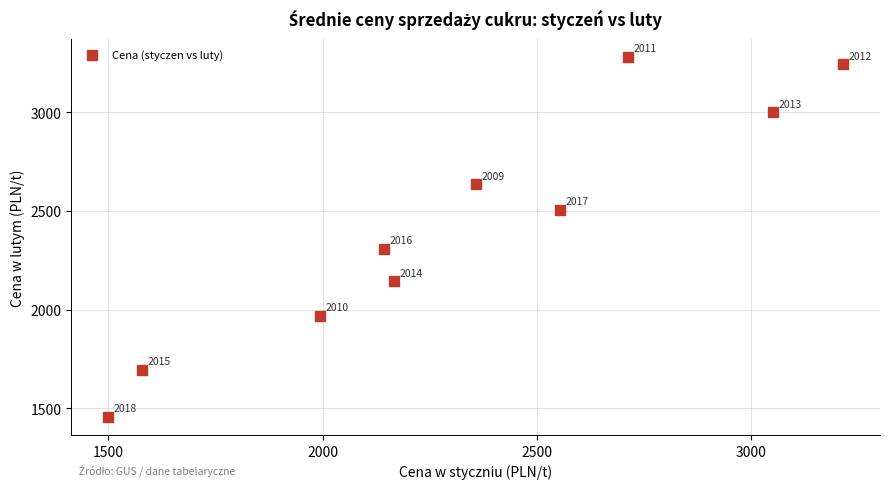

What Y value in the scatter plot is closest to 2368?

2309.1